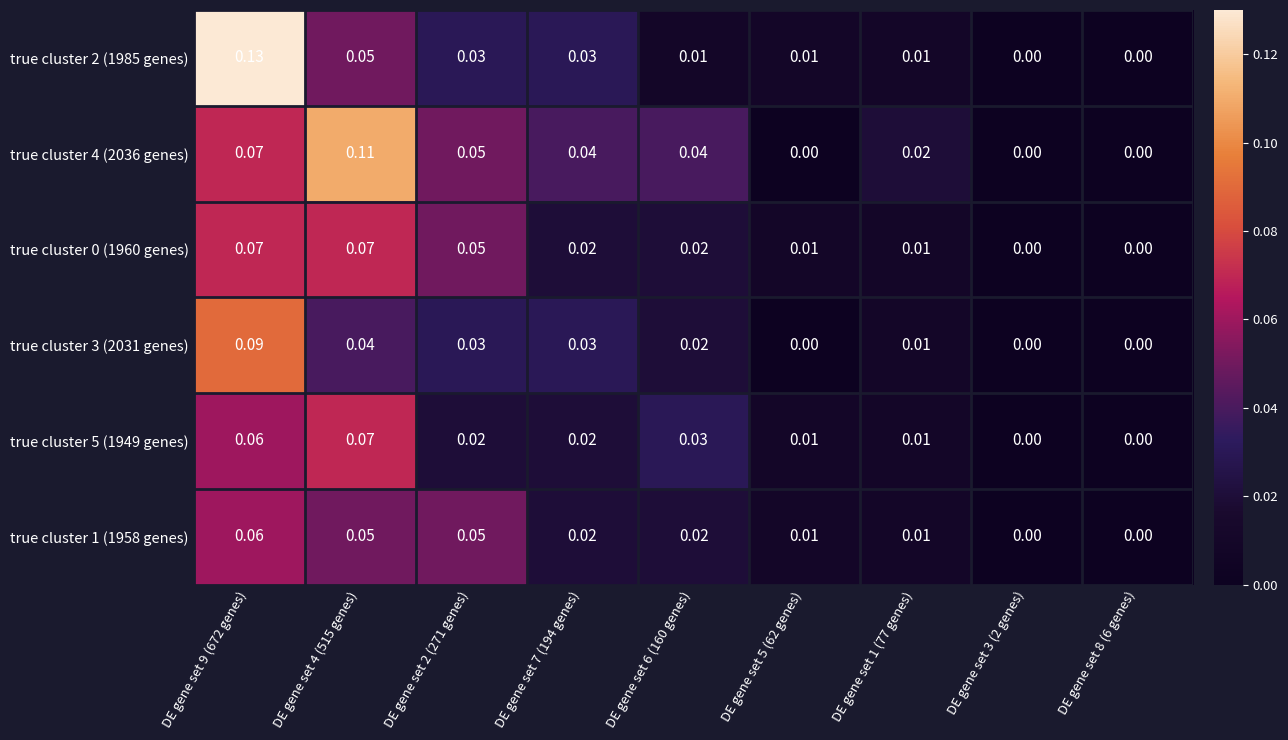

Reading left to right, extract all data points from this chart.

true cluster 2 (1985 genes): DE gene set 9 (672 genes)=0.1	DE gene set 4 (515 genes)=0.1	DE gene set 2 (271 genes)=0.0	DE gene set 7 (194 genes)=0.0	DE gene set 6 (160 genes)=0.0	DE gene set 5 (62 genes)=0.0	DE gene set 1 (77 genes)=0.0	DE gene set 3 (2 genes)=0.0	DE gene set 8 (6 genes)=0.0
true cluster 4 (2036 genes): DE gene set 9 (672 genes)=0.1	DE gene set 4 (515 genes)=0.1	DE gene set 2 (271 genes)=0.1	DE gene set 7 (194 genes)=0.0	DE gene set 6 (160 genes)=0.0	DE gene set 5 (62 genes)=0.0	DE gene set 1 (77 genes)=0.0	DE gene set 3 (2 genes)=0.0	DE gene set 8 (6 genes)=0.0
true cluster 0 (1960 genes): DE gene set 9 (672 genes)=0.1	DE gene set 4 (515 genes)=0.1	DE gene set 2 (271 genes)=0.1	DE gene set 7 (194 genes)=0.0	DE gene set 6 (160 genes)=0.0	DE gene set 5 (62 genes)=0.0	DE gene set 1 (77 genes)=0.0	DE gene set 3 (2 genes)=0.0	DE gene set 8 (6 genes)=0.0
true cluster 3 (2031 genes): DE gene set 9 (672 genes)=0.1	DE gene set 4 (515 genes)=0.0	DE gene set 2 (271 genes)=0.0	DE gene set 7 (194 genes)=0.0	DE gene set 6 (160 genes)=0.0	DE gene set 5 (62 genes)=0.0	DE gene set 1 (77 genes)=0.0	DE gene set 3 (2 genes)=0.0	DE gene set 8 (6 genes)=0.0
true cluster 5 (1949 genes): DE gene set 9 (672 genes)=0.1	DE gene set 4 (515 genes)=0.1	DE gene set 2 (271 genes)=0.0	DE gene set 7 (194 genes)=0.0	DE gene set 6 (160 genes)=0.0	DE gene set 5 (62 genes)=0.0	DE gene set 1 (77 genes)=0.0	DE gene set 3 (2 genes)=0.0	DE gene set 8 (6 genes)=0.0
true cluster 1 (1958 genes): DE gene set 9 (672 genes)=0.1	DE gene set 4 (515 genes)=0.1	DE gene set 2 (271 genes)=0.1	DE gene set 7 (194 genes)=0.0	DE gene set 6 (160 genes)=0.0	DE gene set 5 (62 genes)=0.0	DE gene set 1 (77 genes)=0.0	DE gene set 3 (2 genes)=0.0	DE gene set 8 (6 genes)=0.0